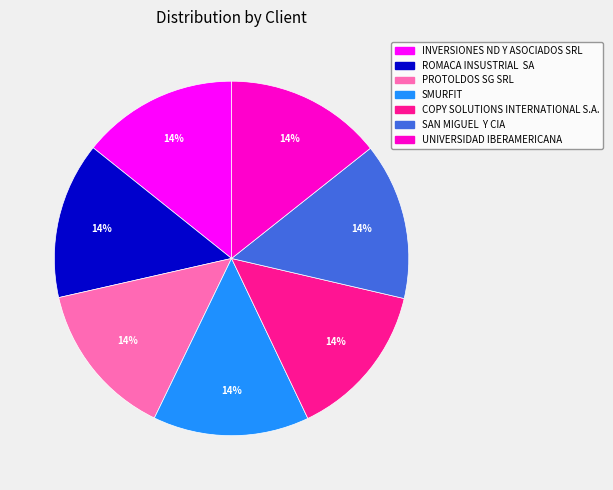

Count the number of slices in the pie.

7